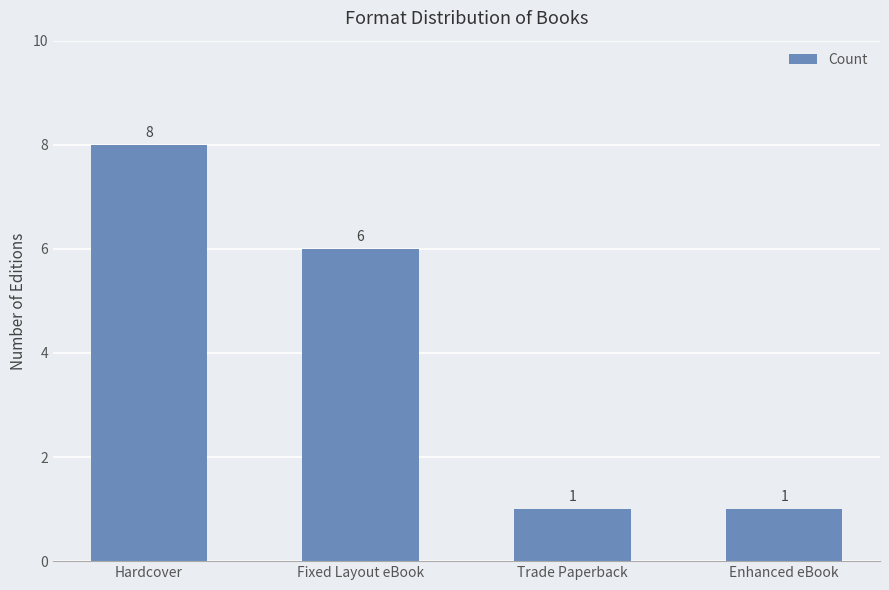

What is the approximate value at Enhanced eBook?

1